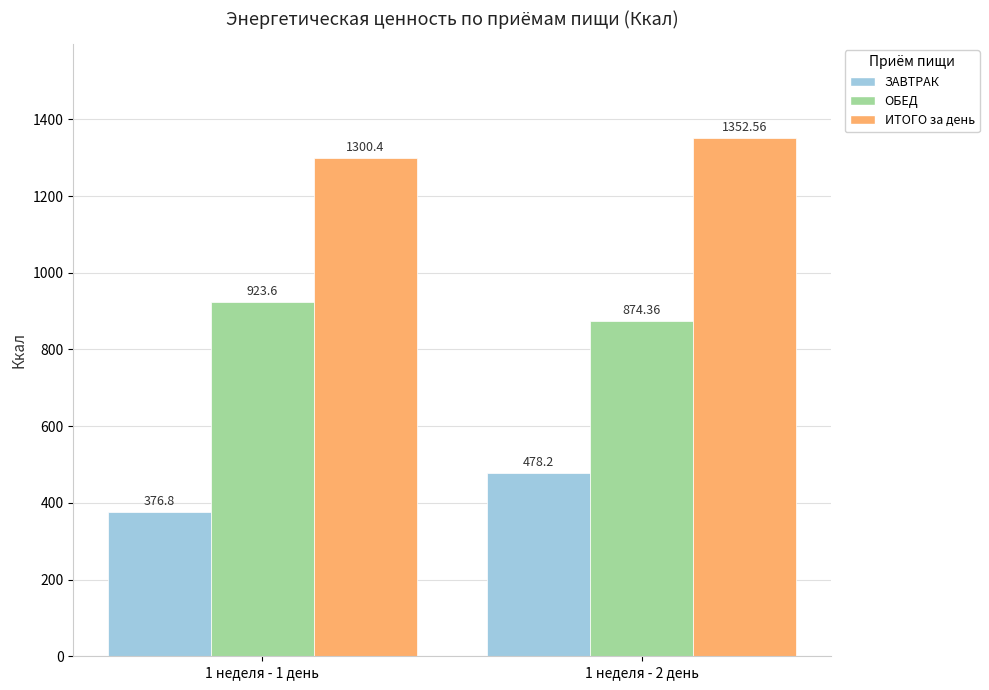

Reading right to left, transcribe all the data shown in this chart.

ЗАВТРАК: 1 неделя - 2 день=478.2	1 неделя - 1 день=376.8
ОБЕД: 1 неделя - 2 день=874.4	1 неделя - 1 день=923.6
ИТОГО за день: 1 неделя - 2 день=1352.6	1 неделя - 1 день=1300.4